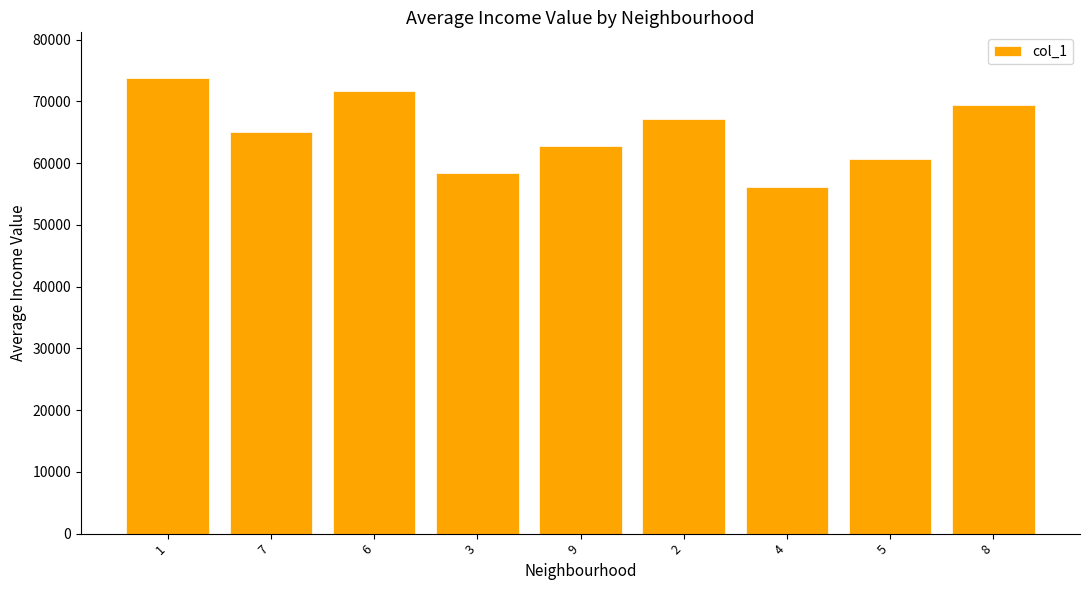

What is the sum of the values at 3 and 9?

121200